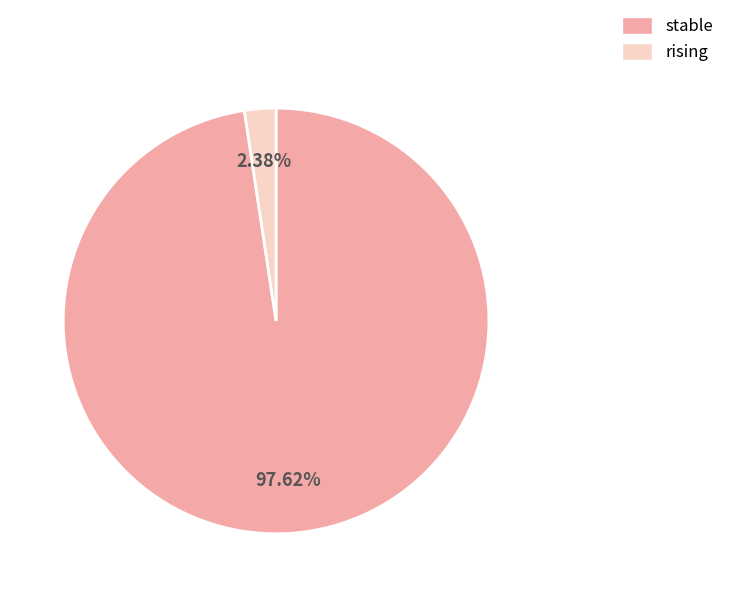

Rank the categories by value from lowest to highest.

rising, stable